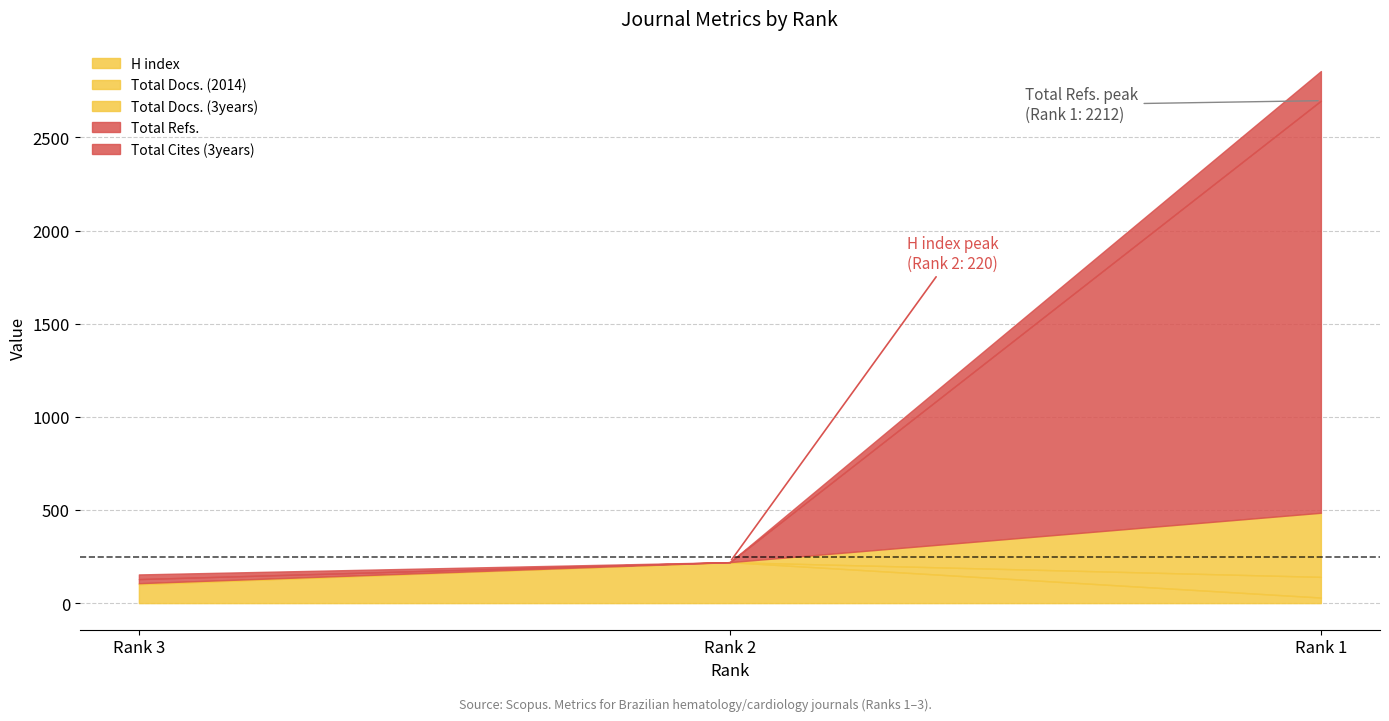

Reading left to right, list all the values displayed in this chart.

H index: 102	220	30
Total Docs. (2014): 2	0	111
Total Docs. (3years): 3	0	344
Total Refs.: 22	0	2212
Total Cites (3years): 25	0	159